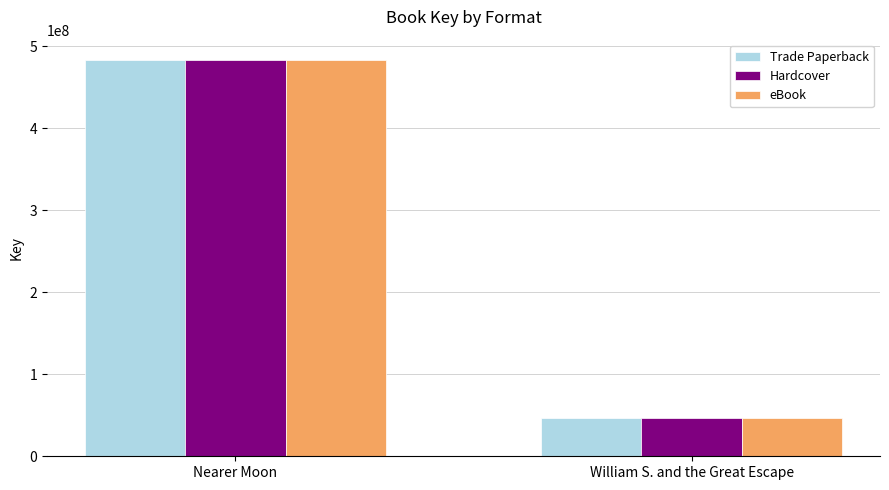

How many series are shown in this chart?

3